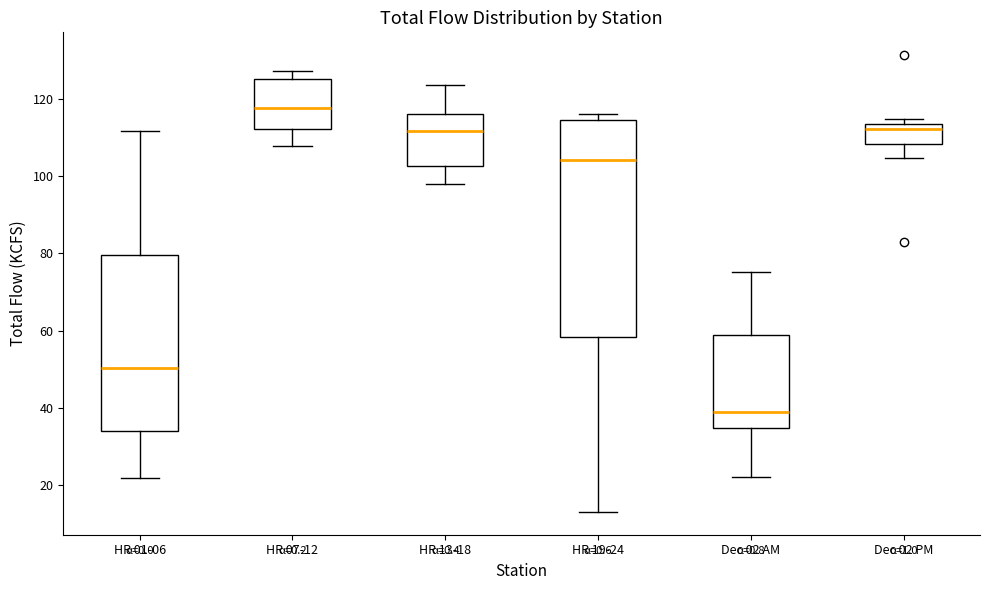

Reading left to right, transcribe this box plot: for each box, give where its median line is, the range the box spans, and where its two whiskers end, as read against the y-axis. The values are not printed on the chart, so give them approximately, as read against the axis.

HR 01-06: median 50, box 34 to 80, whiskers 22 to 112
HR 07-12: median 118, box 112 to 126, whiskers 108 to 128
HR 13-18: median 112, box 102 to 116, whiskers 98 to 124
HR 19-24: median 104, box 58 to 114, whiskers 12 to 116
Dec 02 AM: median 38, box 34 to 58, whiskers 22 to 76
Dec 02 PM: median 112, box 108 to 114, whiskers 104 to 114 (just above the box's upper edge)